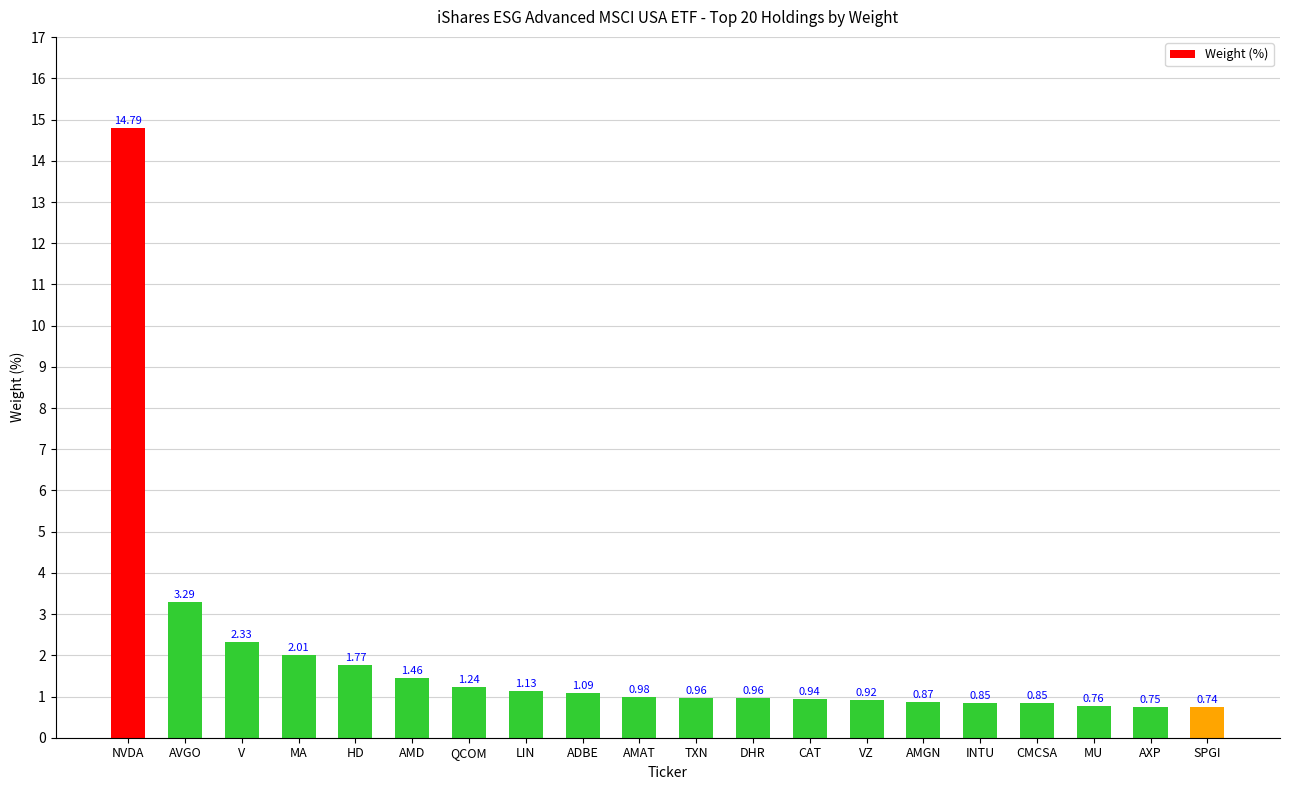

Between LIN and NVDA, which is larger?

NVDA